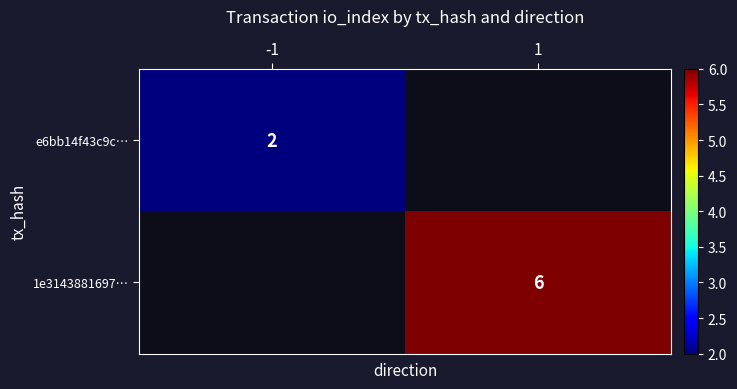

Is it true that 1e3143881697… equals 6 at 1?

True